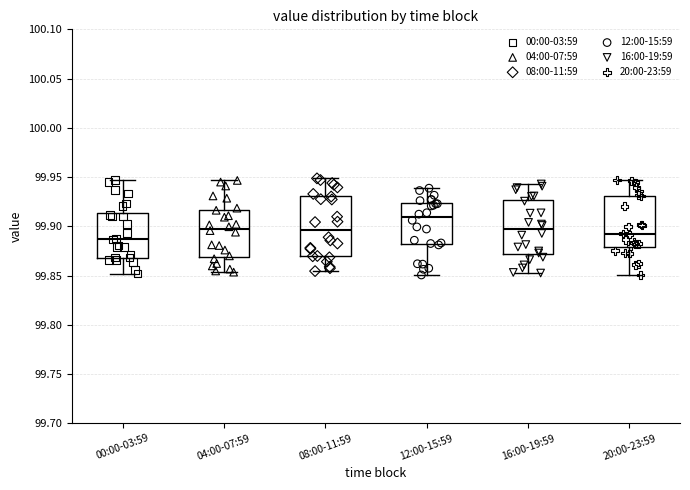

Which box's median line is the highest?

12:00-15:59